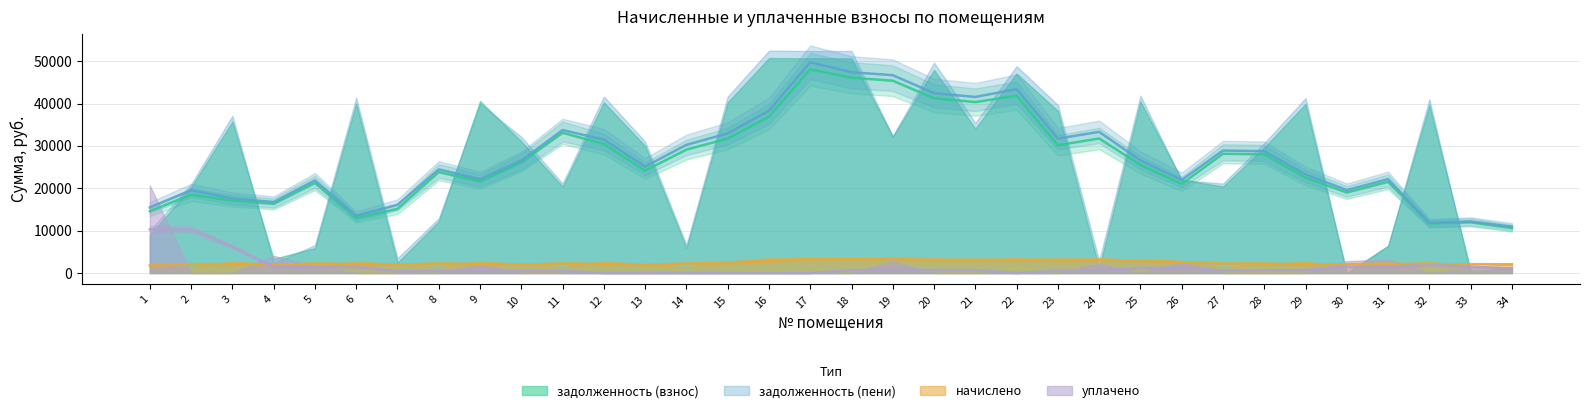

What is the value of the начислено point at the 6th from the left?

2749.3